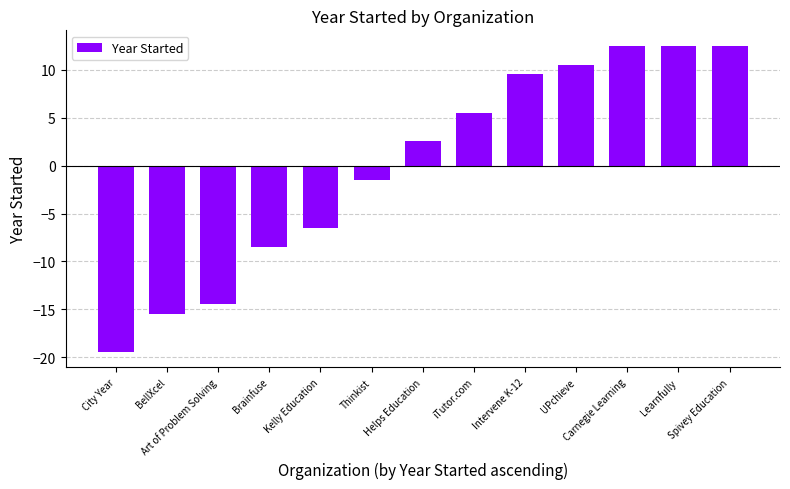

Is it true that the value at Art of Problem Solving is -14.5?

True